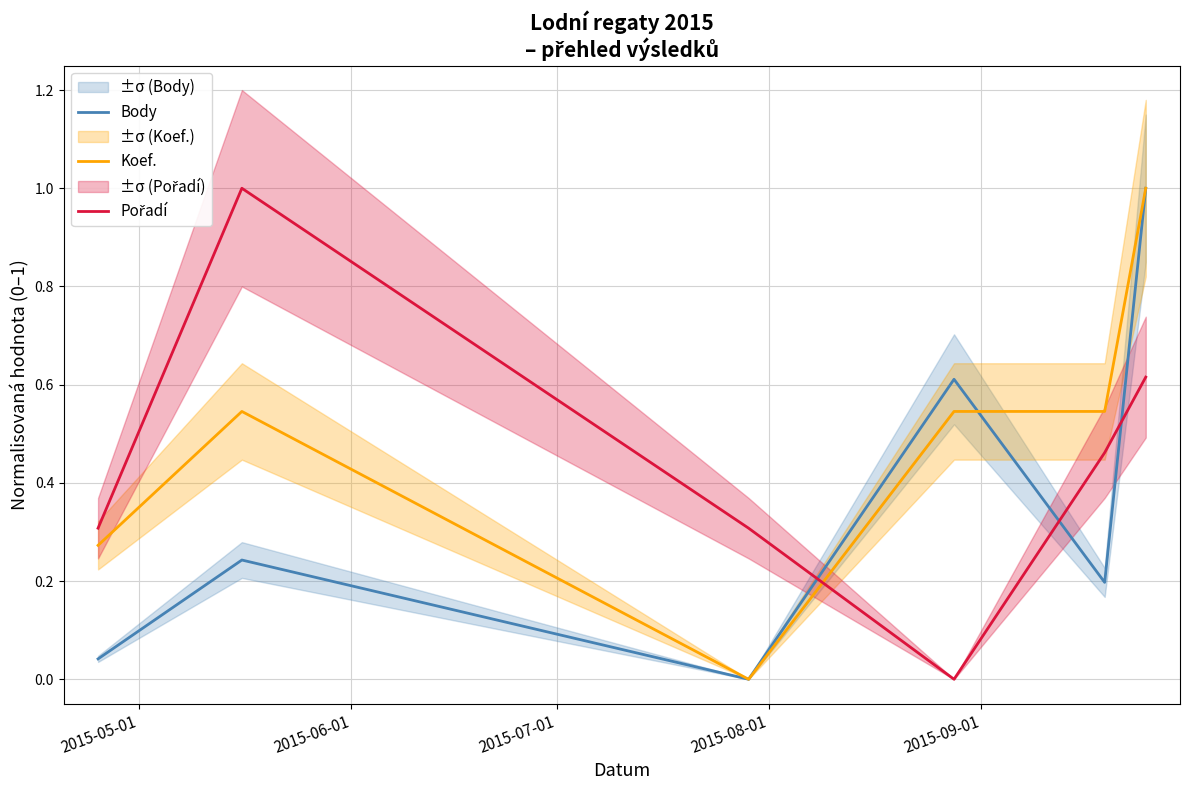

How many series are shown in this chart?

3